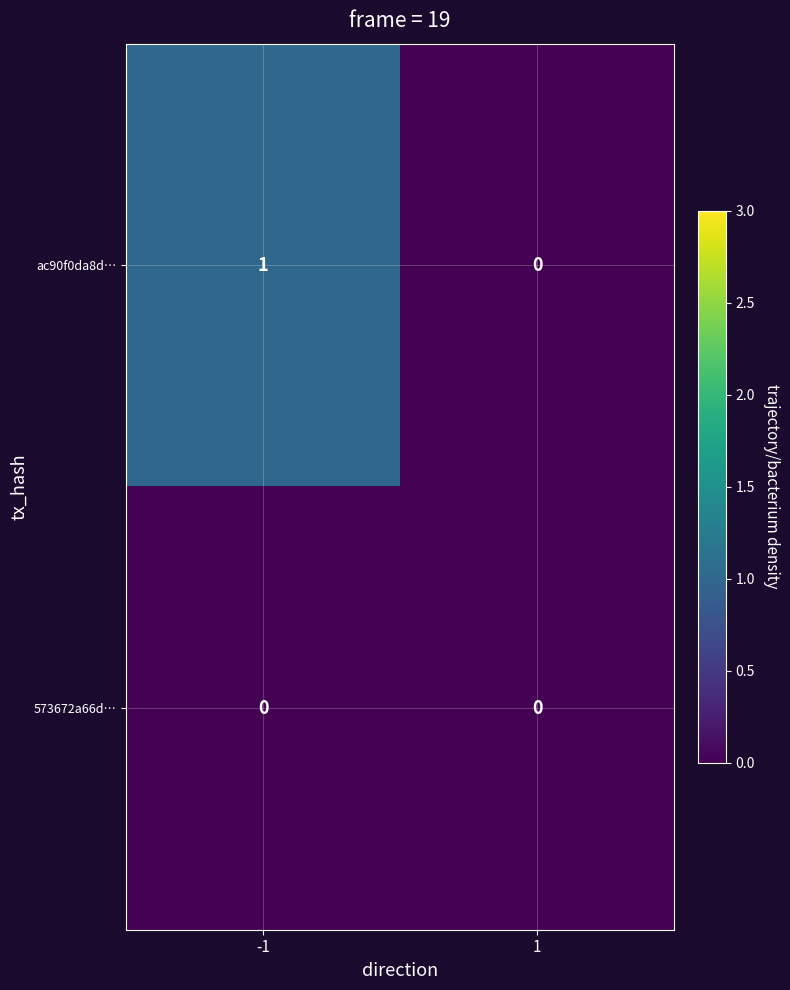

Which series has the largest range (max minus min)?

ac90f0da8d…